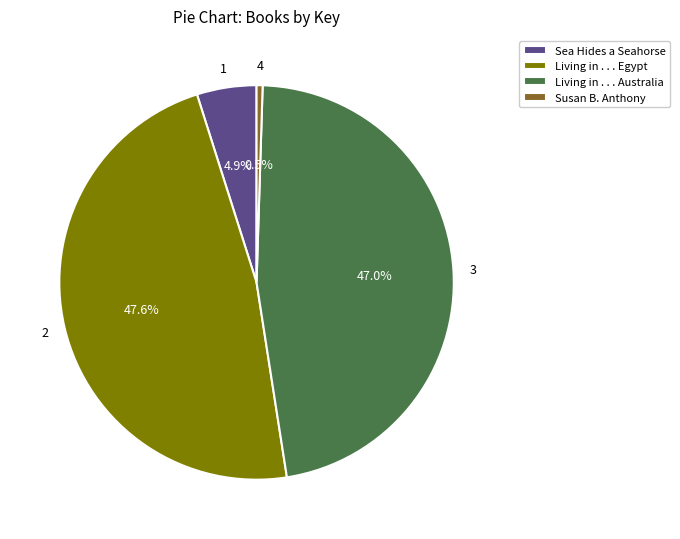

Which category has the smallest portion of the pie?

Susan B. Anthony